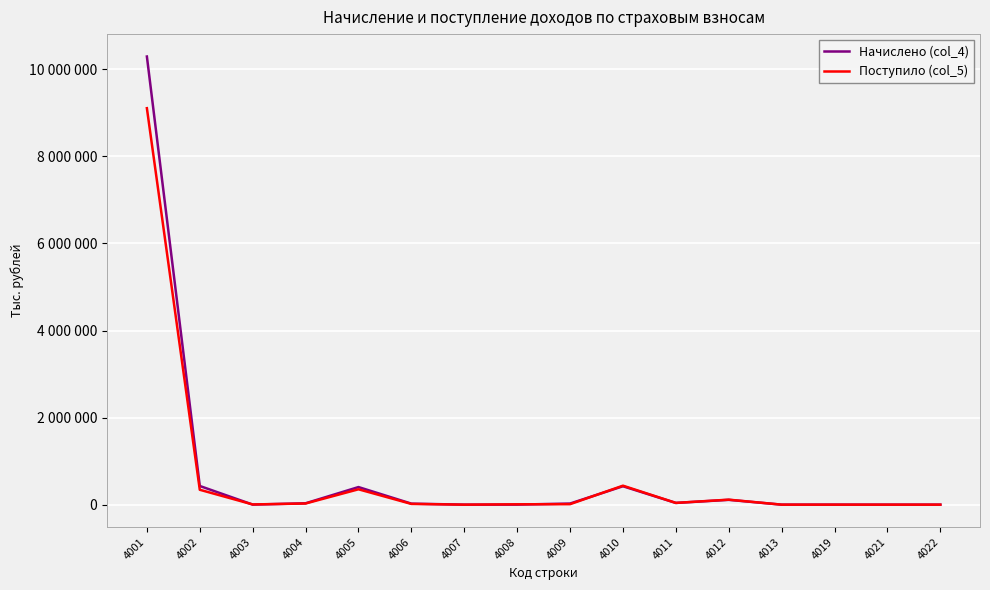

What is the difference between the Начислено (col_4) values at 4004 and 4013?

31280